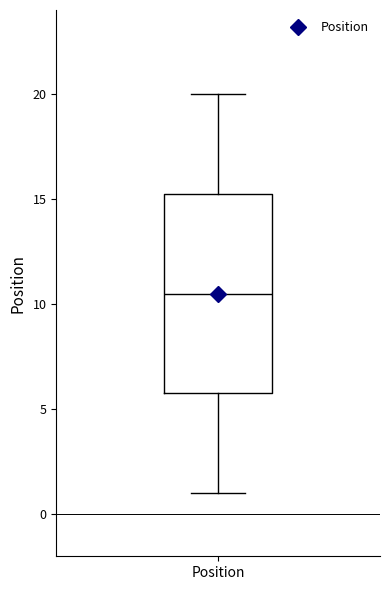

Read this box plot against the y-axis: the position of the median line, the range covered by the box, and the ends of both whiskers. The values are not printed on the chart, so give them approximately, as read against the axis.

median 10.5, box 6.0 to 15.5, whiskers 1.0 to 20.0